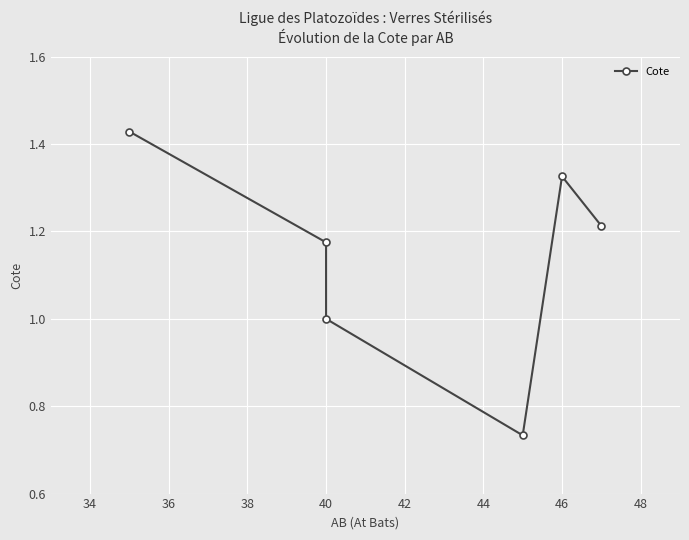

True or false: the data shows 0.7 at 46.

False